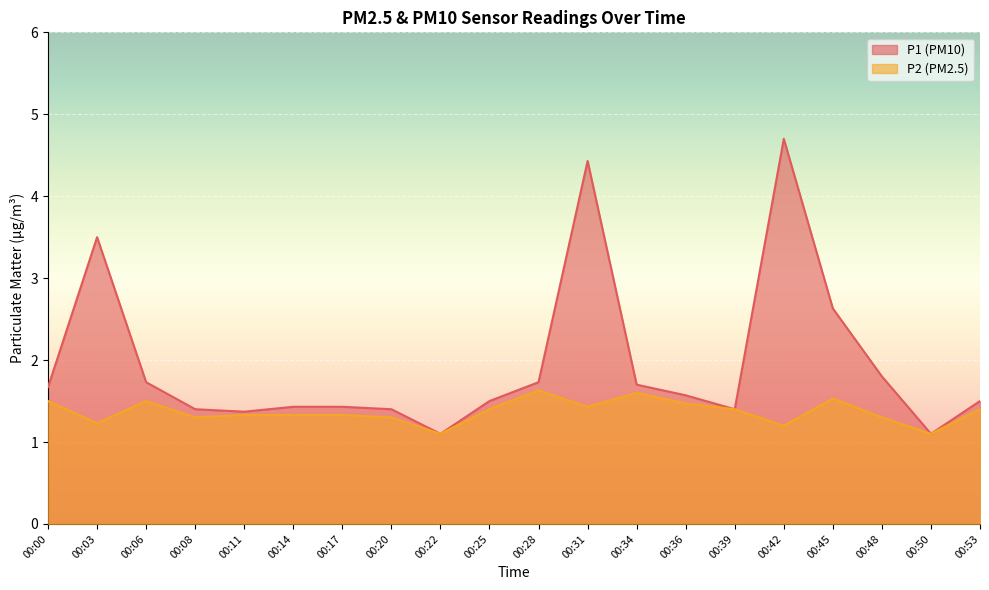

At which category does P1 reach its first local peak?

00:03